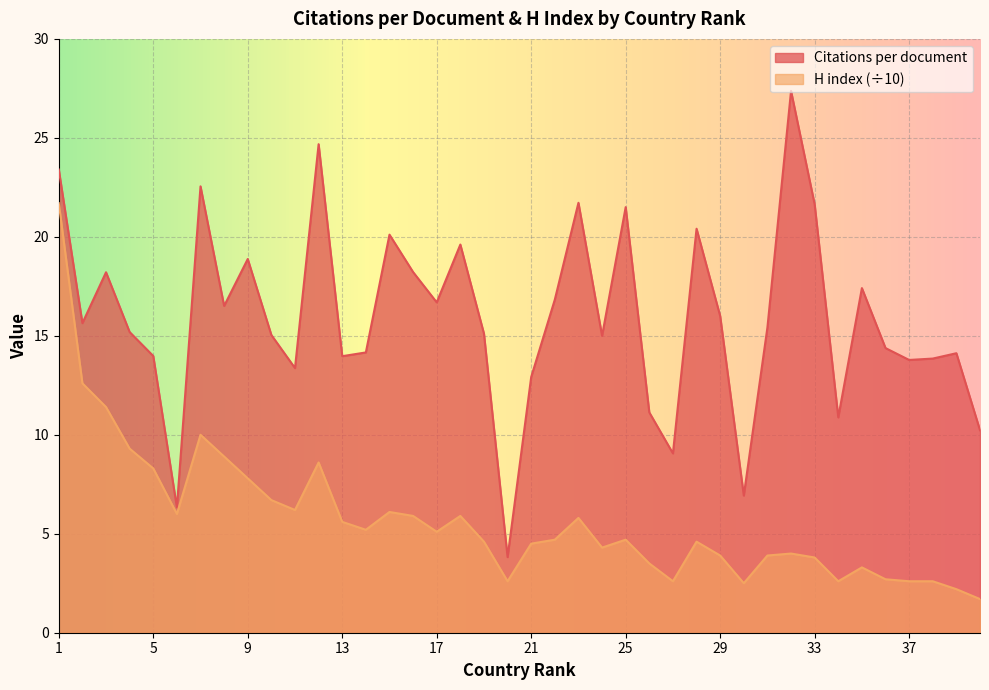

Where is Citations per document nearest to the value 15?

24